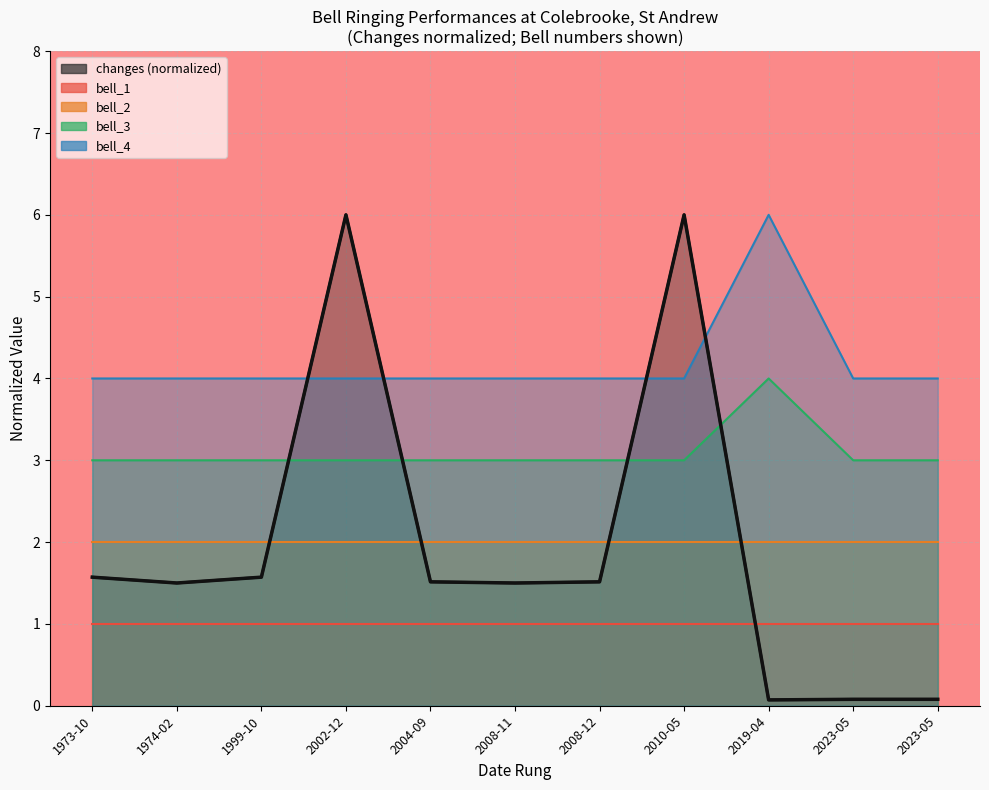

How many interior local peaks does the bell_3 series have?

1